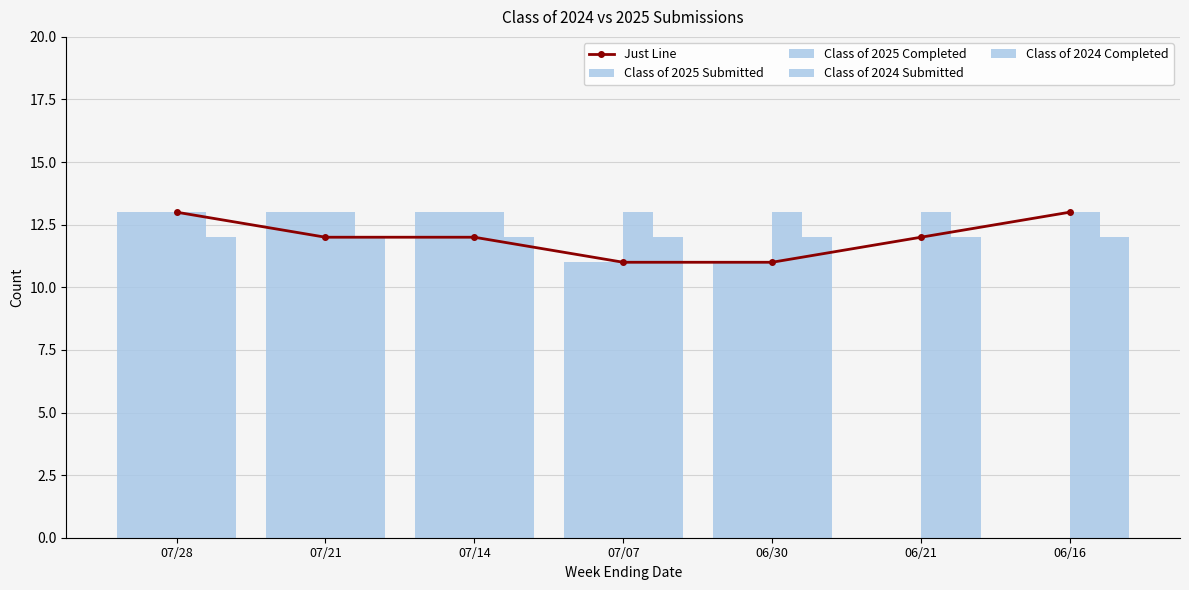

At which label is Just Line closest to 12?

07/21